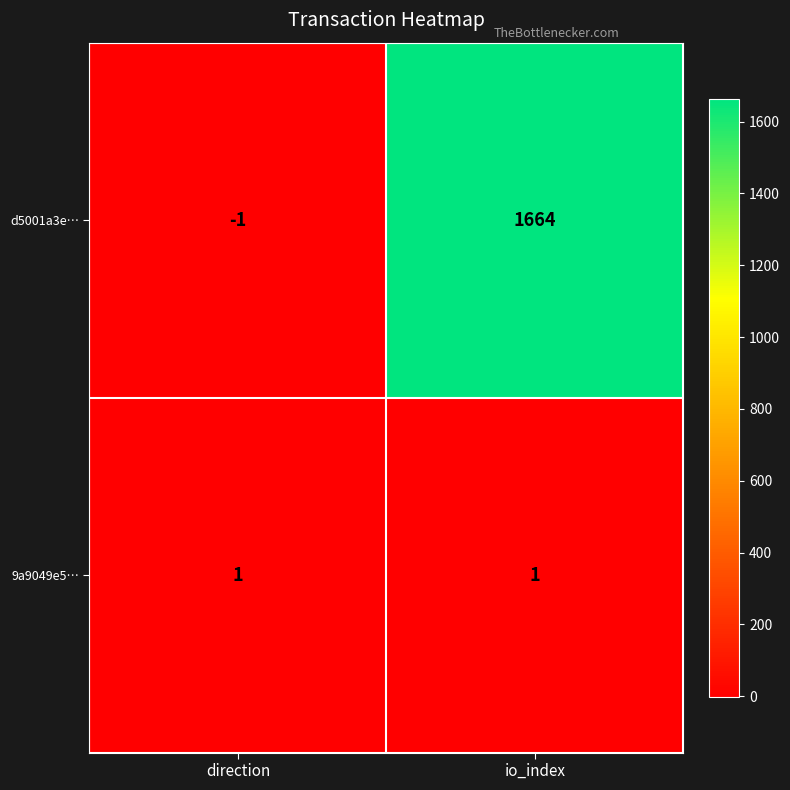

What is the greatest value displayed?

1664